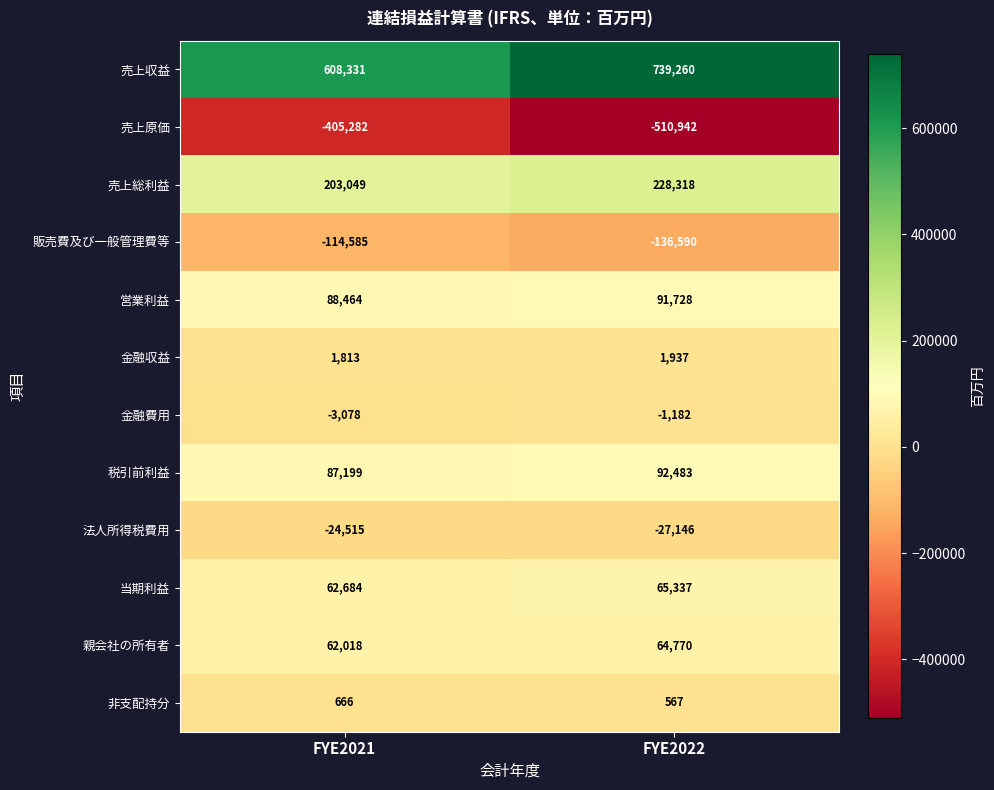

What is the total value across all series at FYE2021?

566764